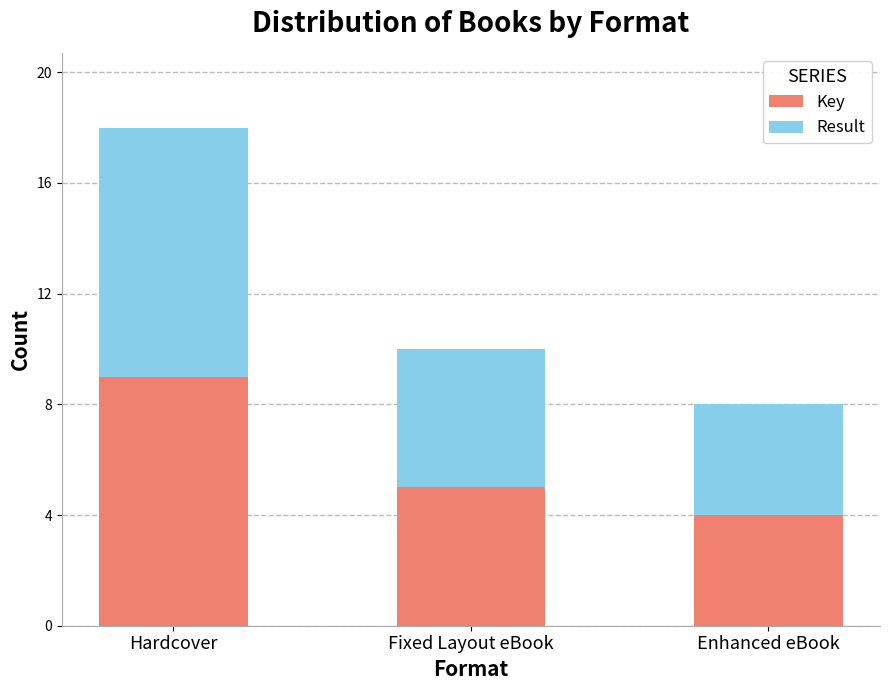

What is the total value across all series at Hardcover?

18